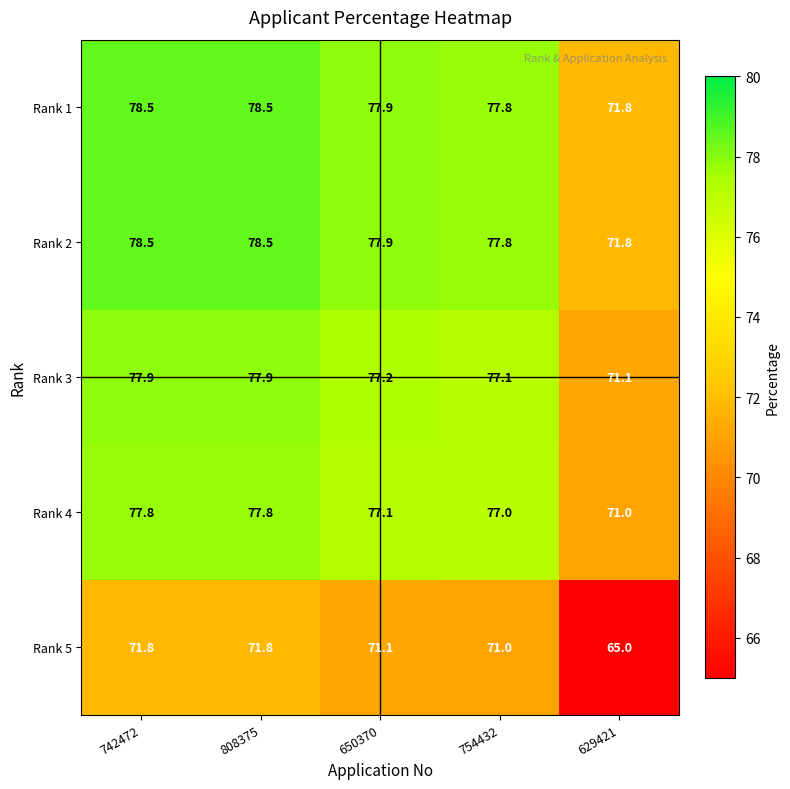

What is the difference between the highest and lowest values at 808375?

6.7